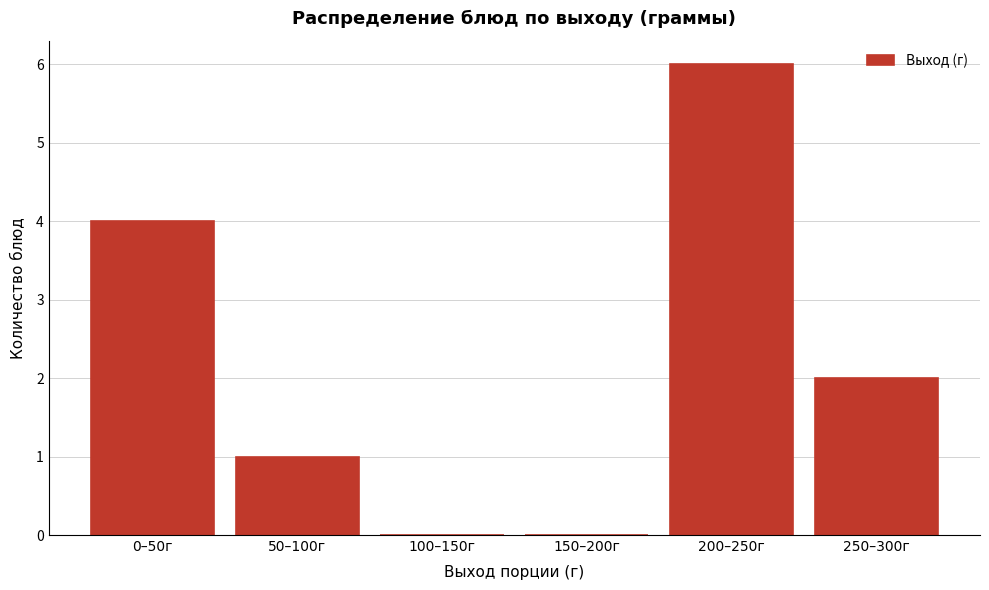

Reading left to right, list all the values displayed in this chart.

0–50г=4	50–100г=1	100–150г=0	150–200г=0	200–250г=6	250–300г=2